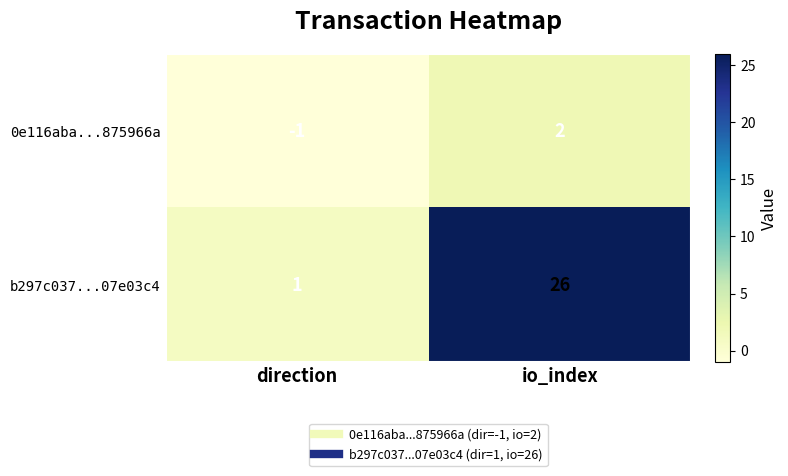

At which category does the chart reach its peak across all series?

io_index